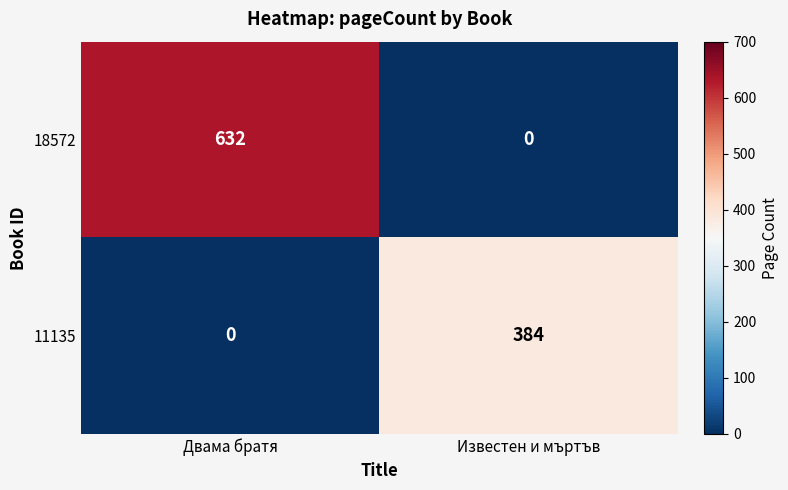

How many distinct data groups are displayed?

2